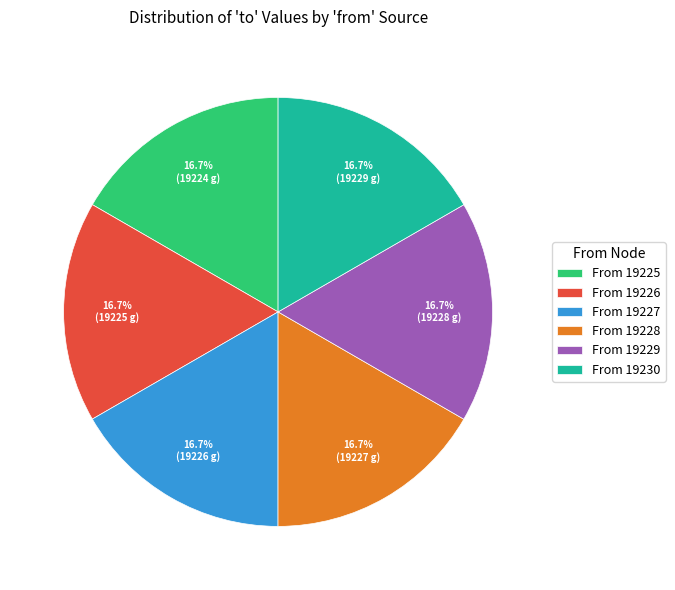

What percentage do From 19228 and From 19226 together represent?

33.3%